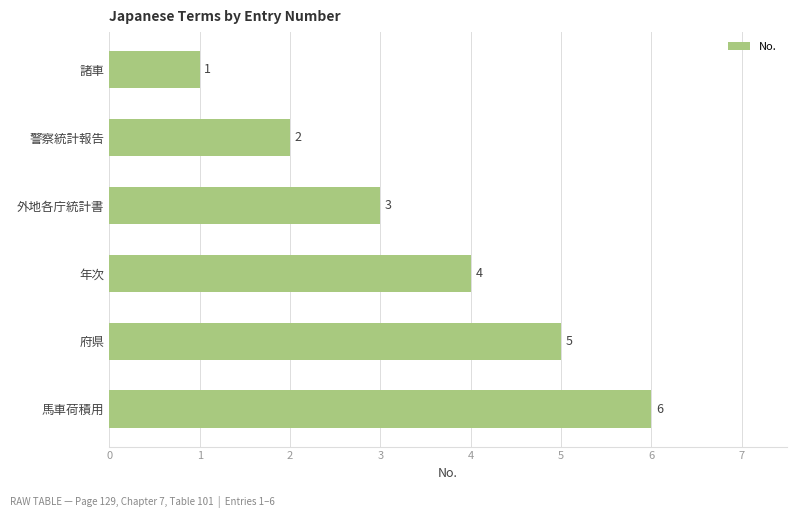

True or false: the data shows 5 at 府県.

True